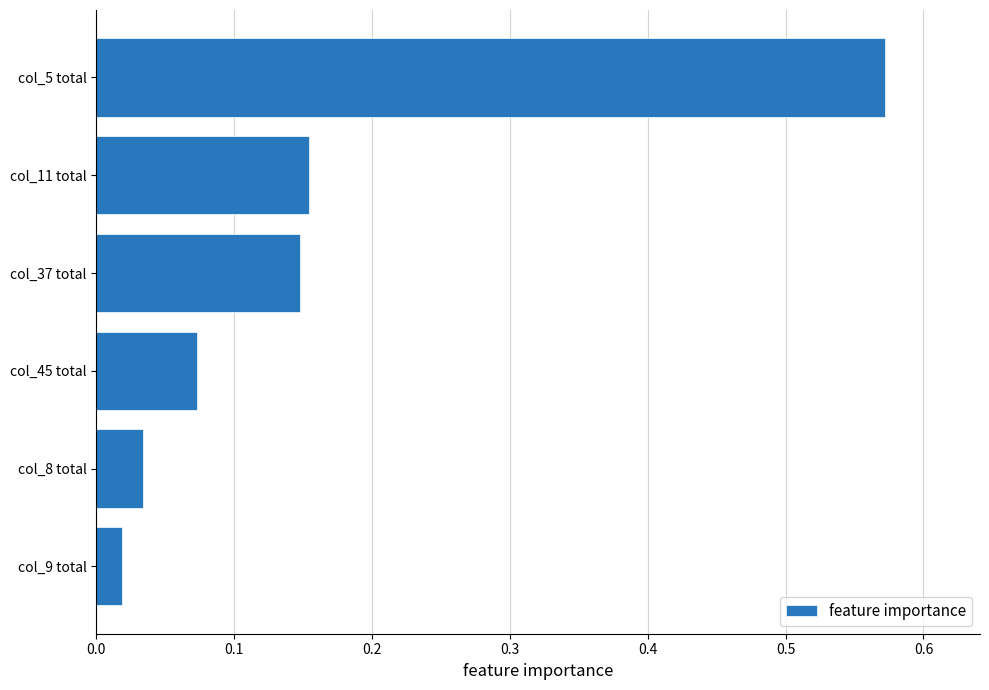

What is the sum of all values?

1.0